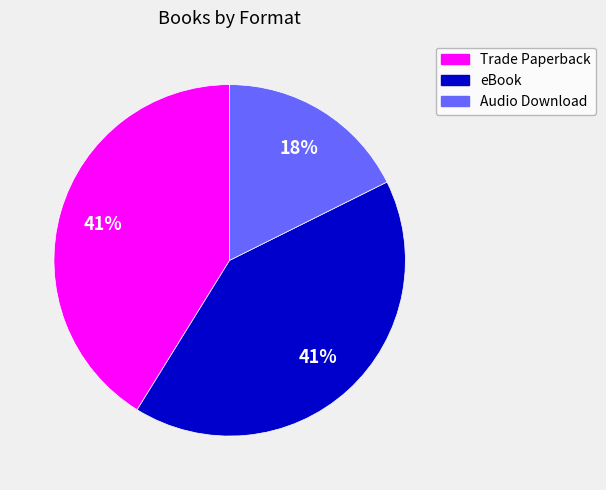

Is there any slice that represents more than half of the pie?

No